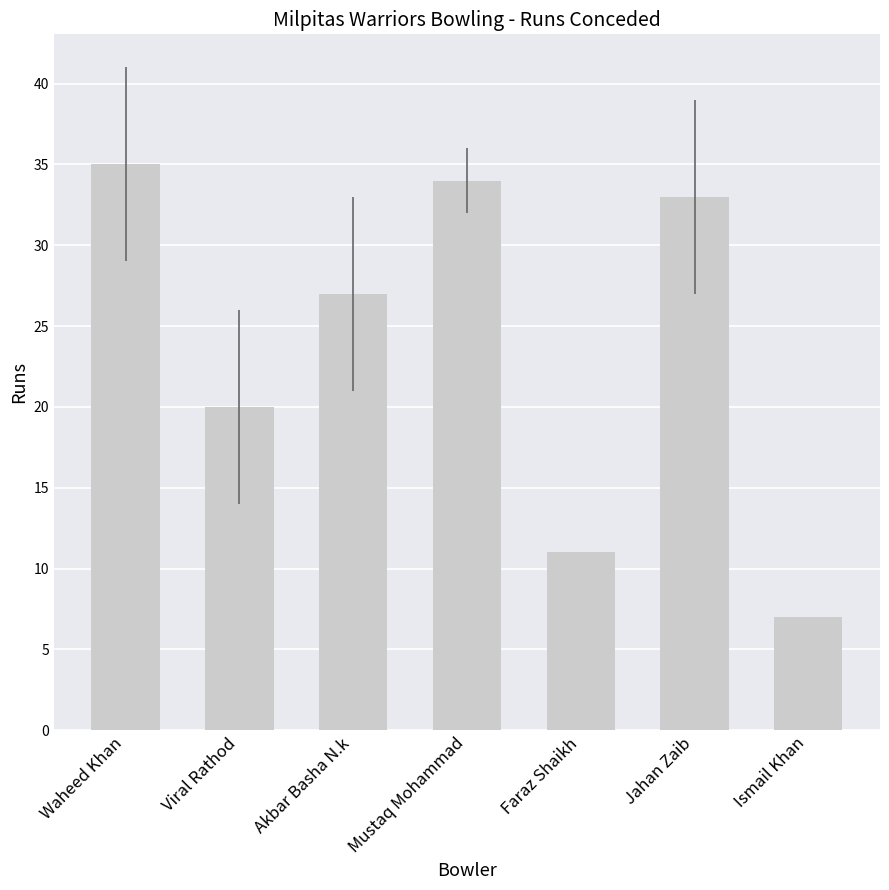

What is the difference between the values at Waheed Khan and Ismail Khan?

28